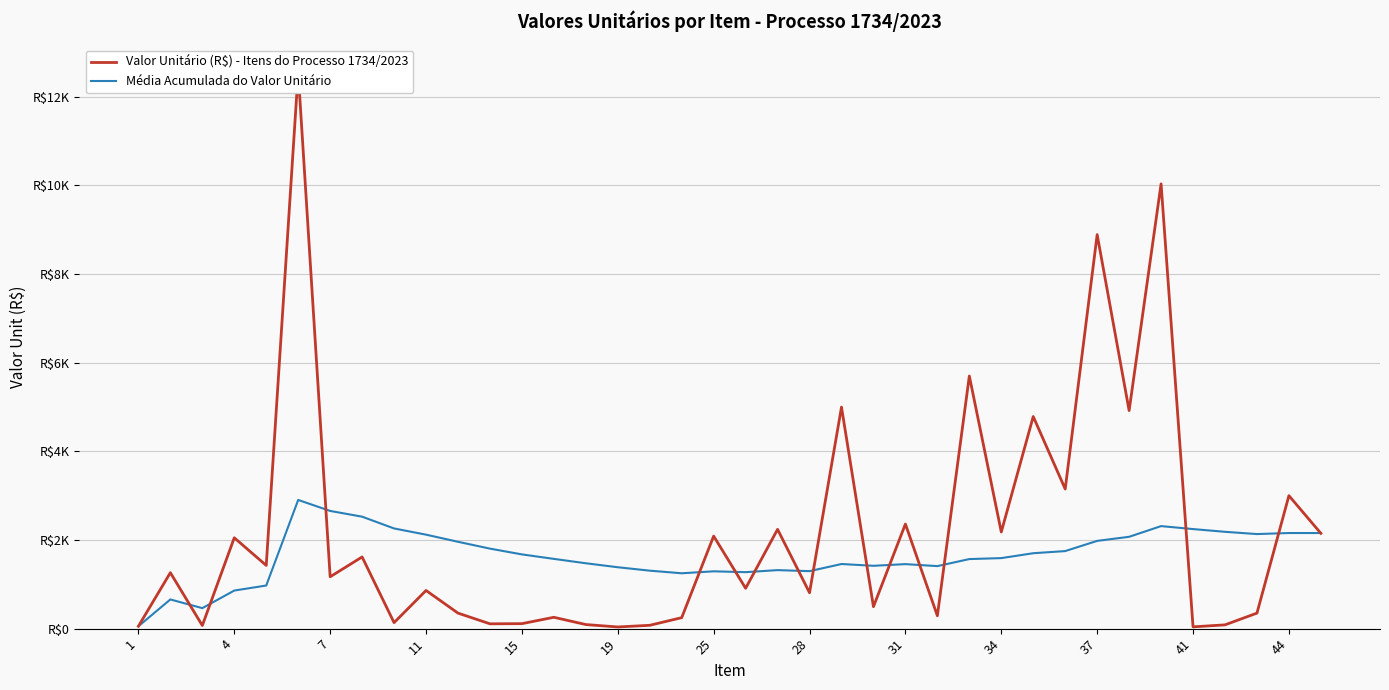

At how many categories does at least one series exceed 6561?

3